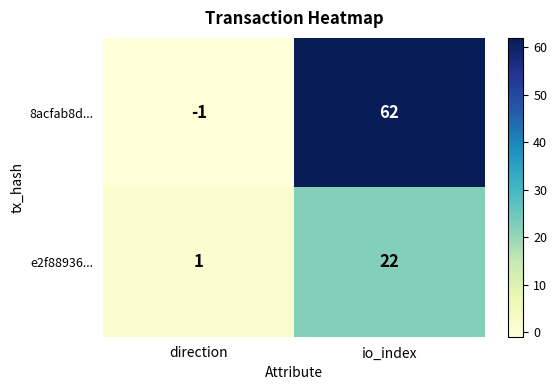

What is the average value of the e2f88936... series?

12